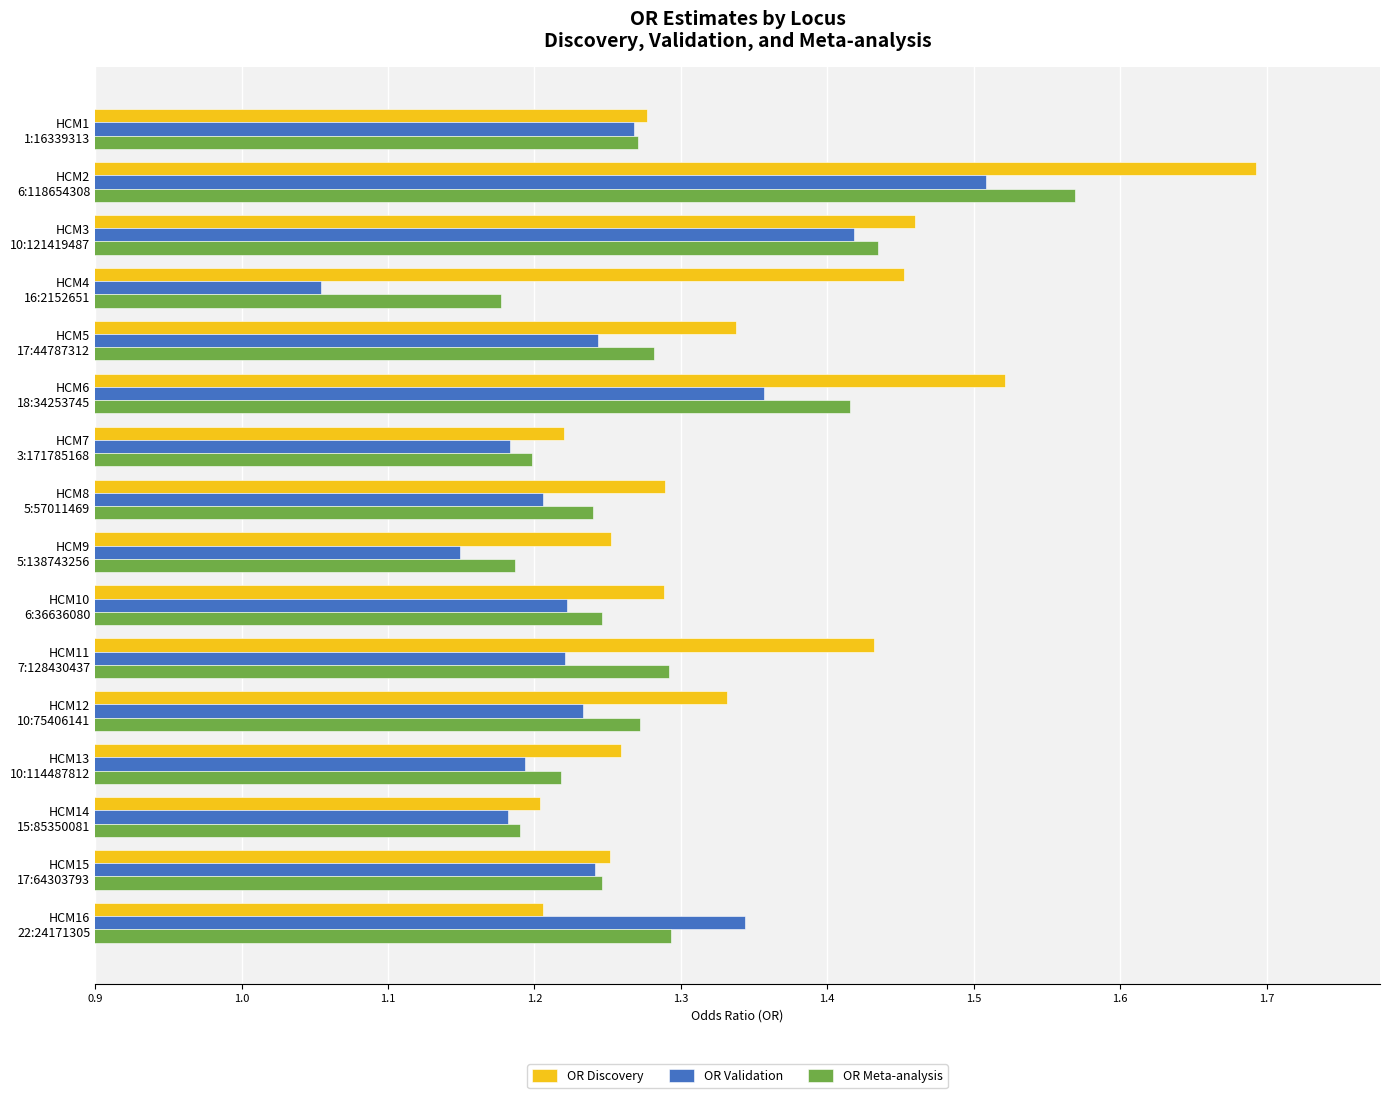

At how many categories does at least one series exceed 1?

16